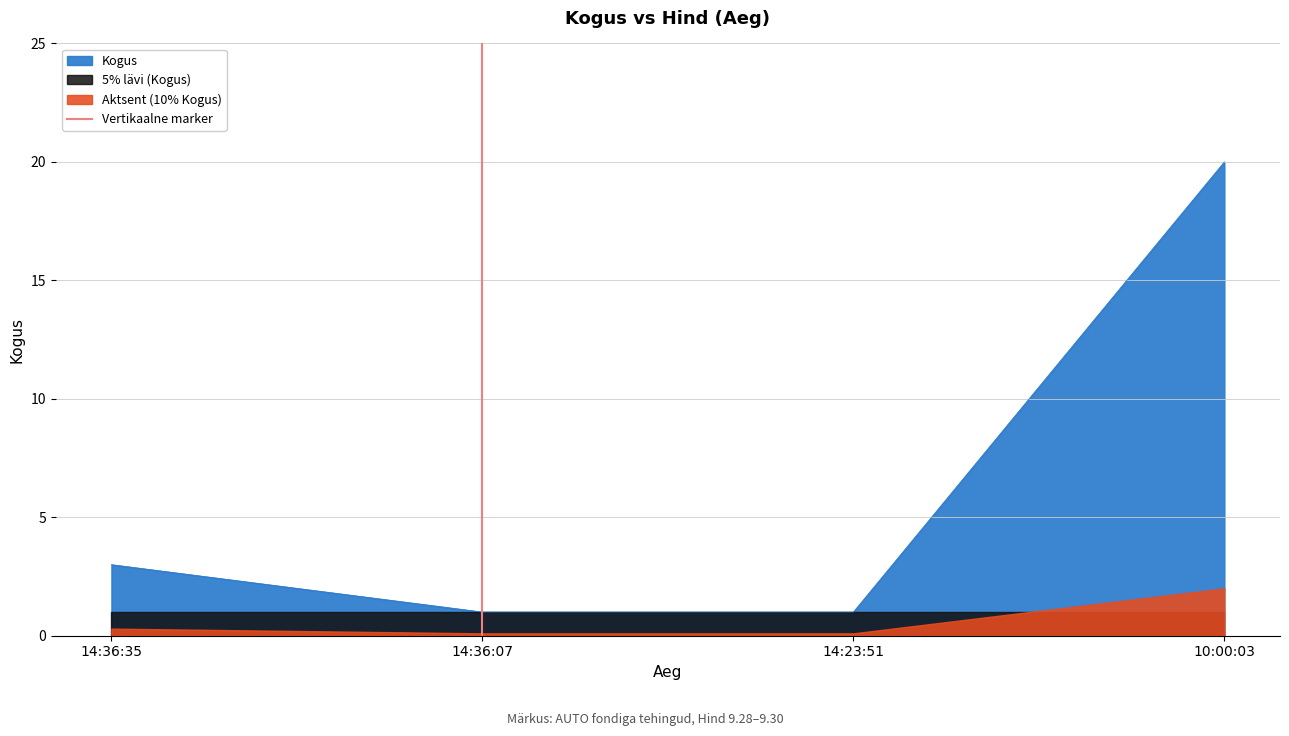

At which label does Kogus reach its peak?

10:00:03